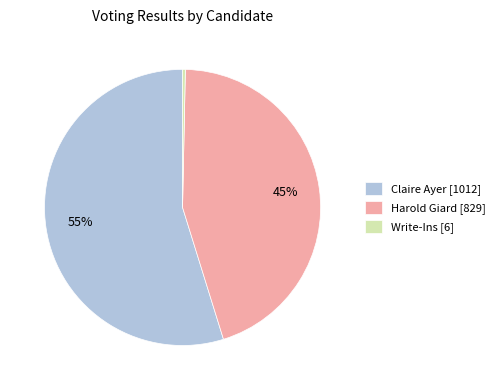

Combined, do Claire Ayer and Write-Ins account for over 50%?

Yes